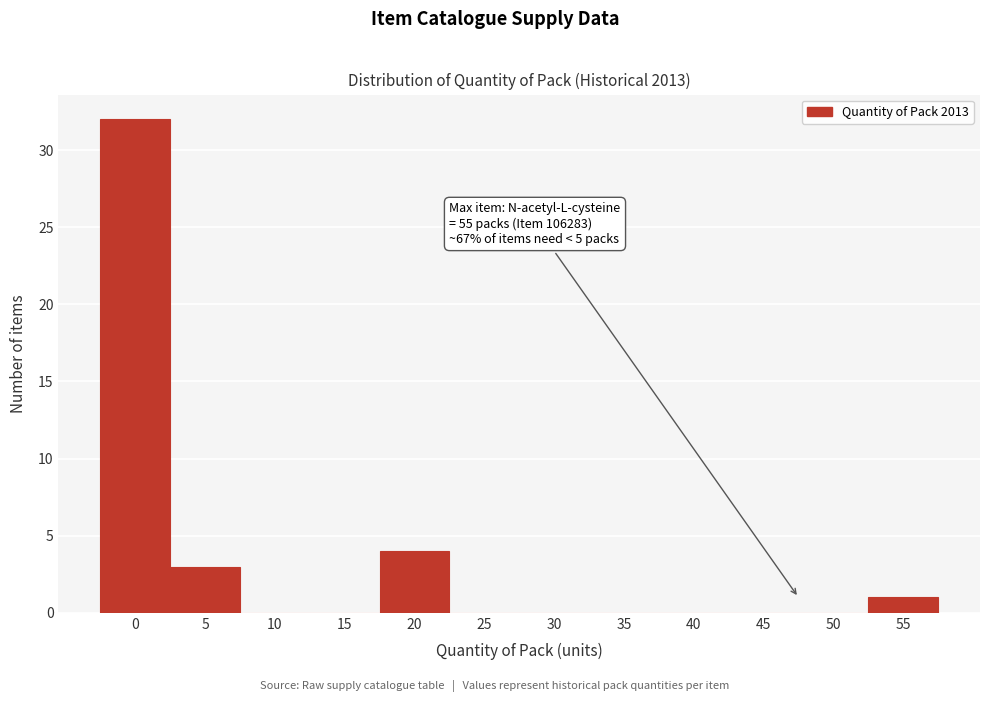

Reading right to left, what are all the values shown in this chart?

55=1	50=0	45=0	40=0	35=0	30=0	25=0	20=4	15=0	10=0	5=3	0=32